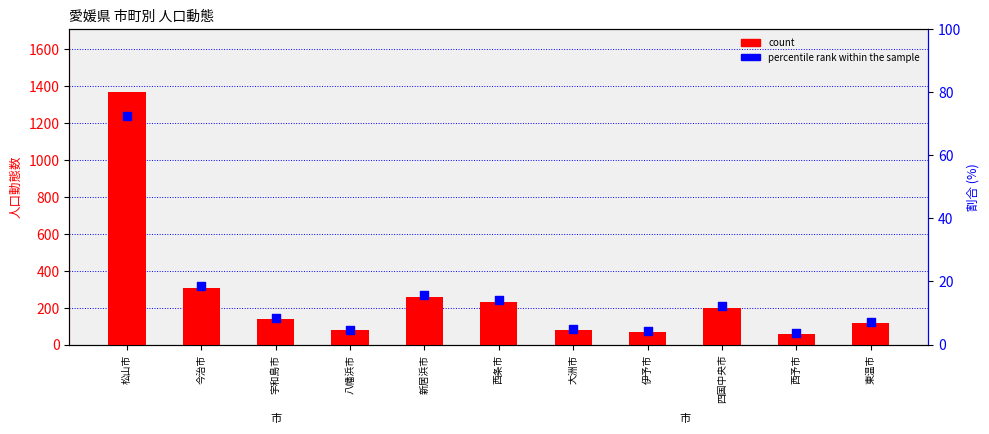

At which category is the sum across all series the highest?

松山市